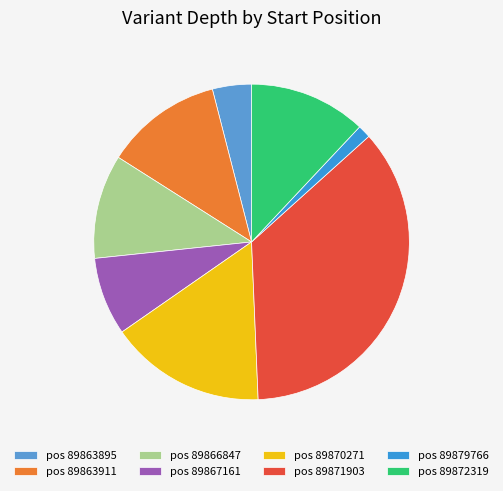

To the nearest percent, what is the difference between the largest and smallest slice percentages?

35%